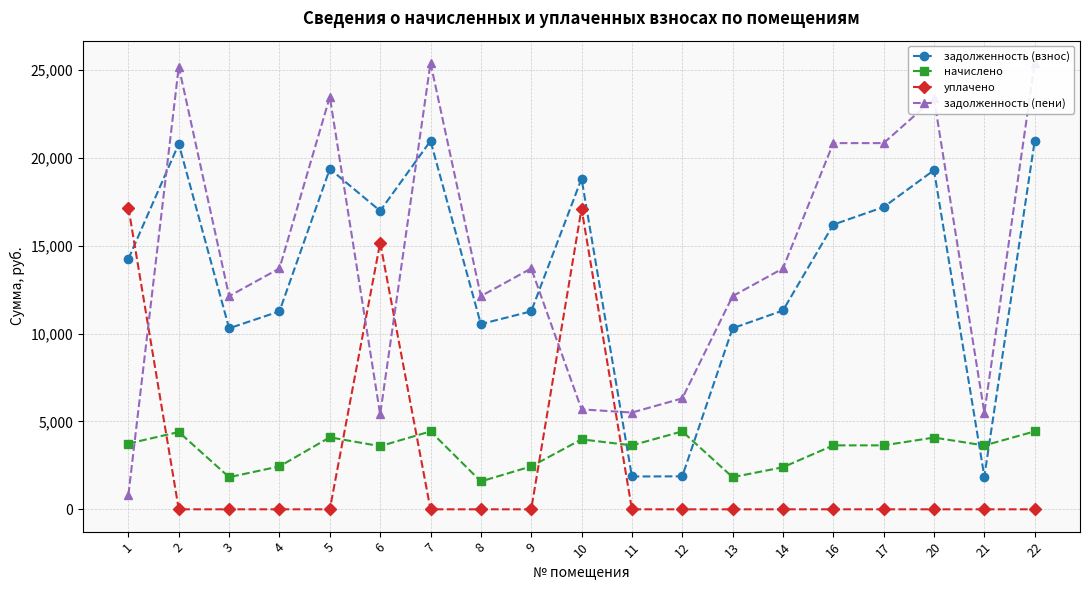

Reading left to right, list all the values displayed in this chart.

задолженность (взнос): 14249.0	20791.4	10299.2	11264.0	19368.4	16980.5	20960.3	10540.4	11264.0	18813.6	1867.0	1877.0	10299.2	11312.3	16197.6	17197.6	19296.0	1864.4	20960.3
начислено: 3740.5	4398.8	1828.3	2441.5	4097.7	3592.5	4434.5	1587.2	2441.5	3980.3	3638.4	4434.5	1828.3	2393.3	3638.4	3638.4	4082.4	3633.3	4434.5
уплачено: 17158.2	0.0	0.0	0.0	0.0	15172.8	0.0	0.0	0.0	17106.6	0.0	0.0	0.0	0.0	0.0	0.0	0.0	0.0	0.0
задолженность (пени): 831.2	25190.2	12127.6	13705.6	23466.1	5400.3	25394.8	12127.6	13705.6	5687.4	5505.4	6311.5	12127.6	13705.6	20836.0	20836.0	23378.4	5497.7	25394.8